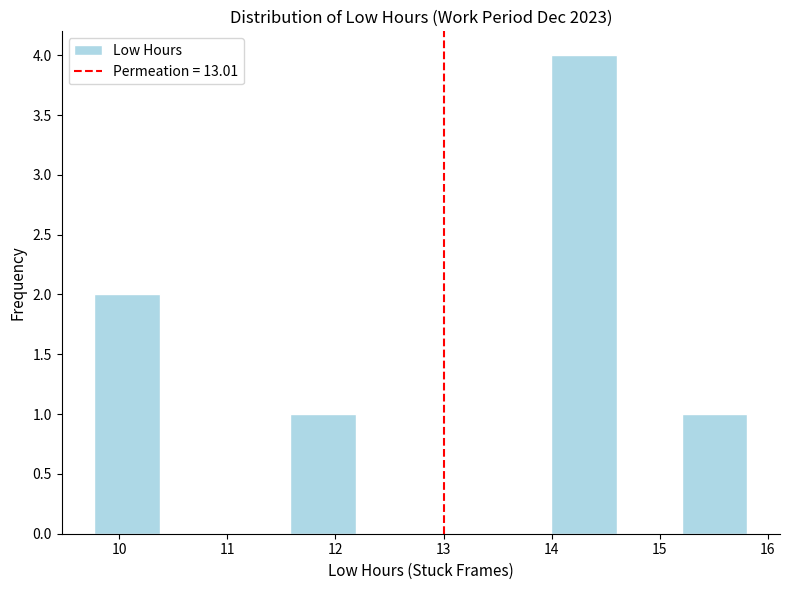

How tall is the bar that spans 15.2 to 15.8 on the x-axis? Neither the bar edges nor the heights are printed on the chart, so give them approximately, as read against the axes.

1